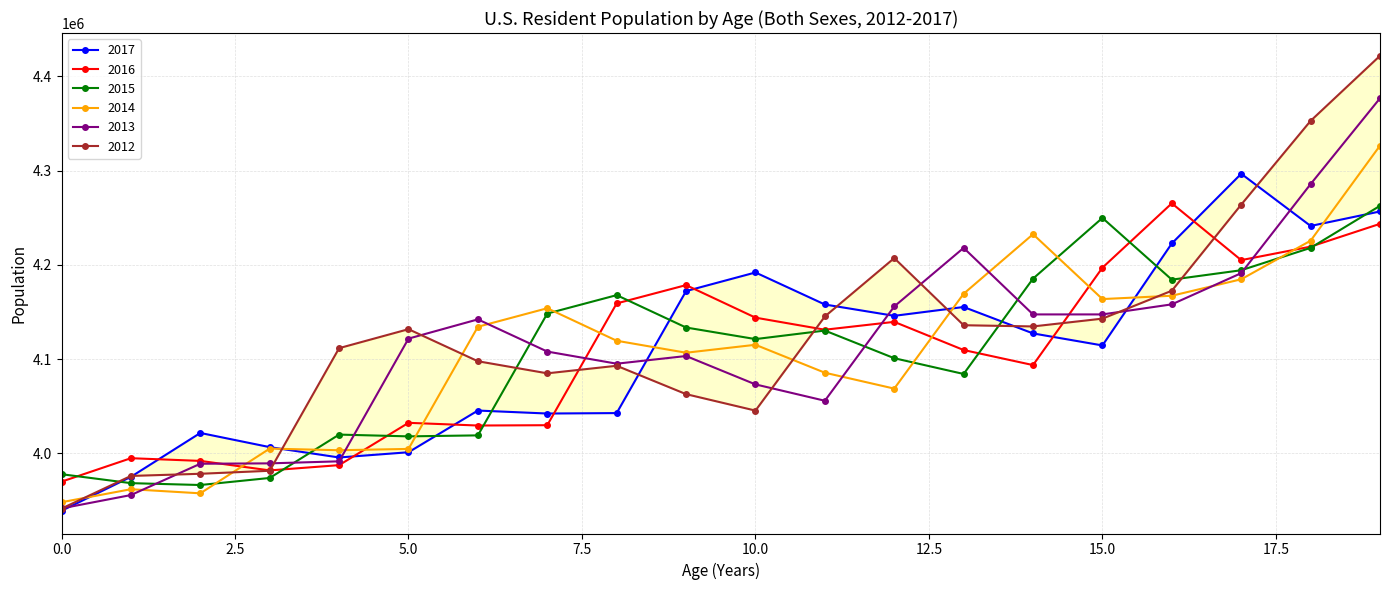

The value of 2015 at 2 is 3966583. True or false?

True